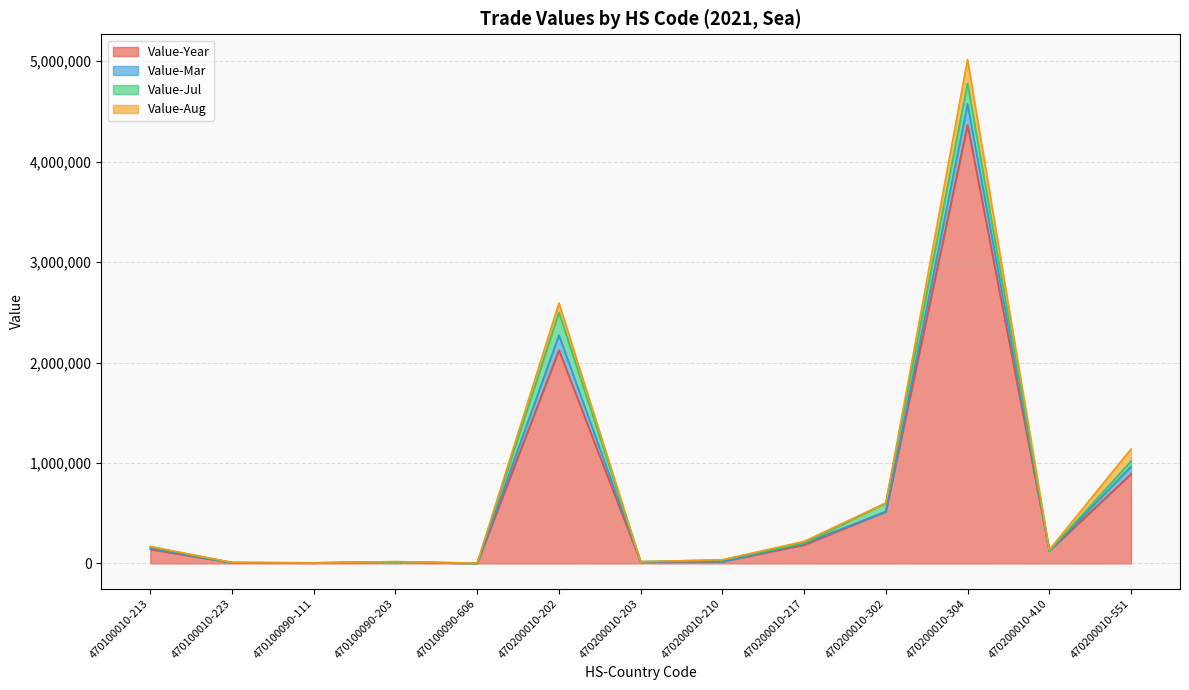

What is the spread (max minus min) of values at 470100010-223?

7001